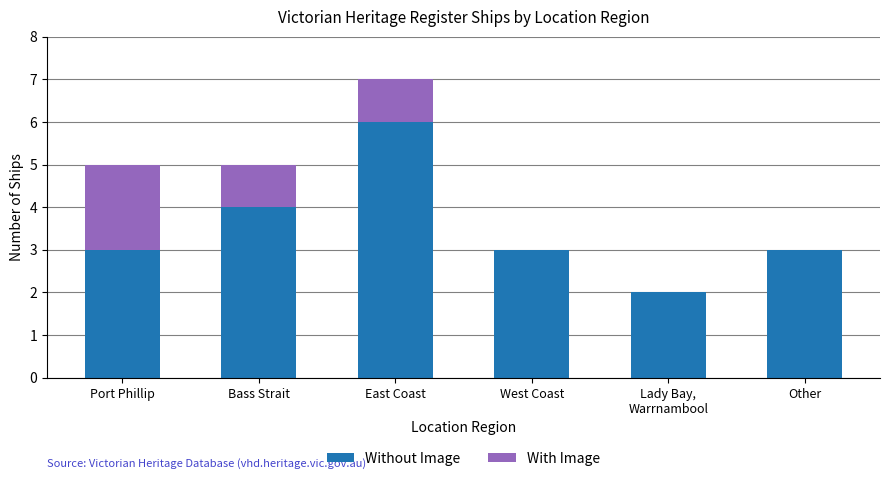

At which category is the sum across all series the highest?

East Coast